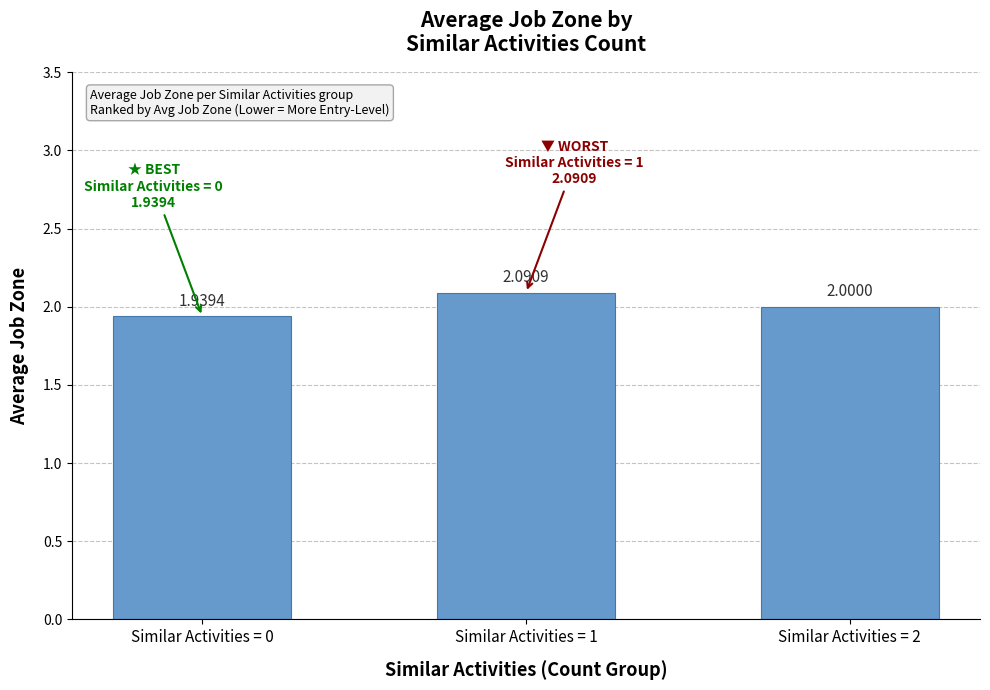

What is the value of the 2nd bar from the left?

2.1